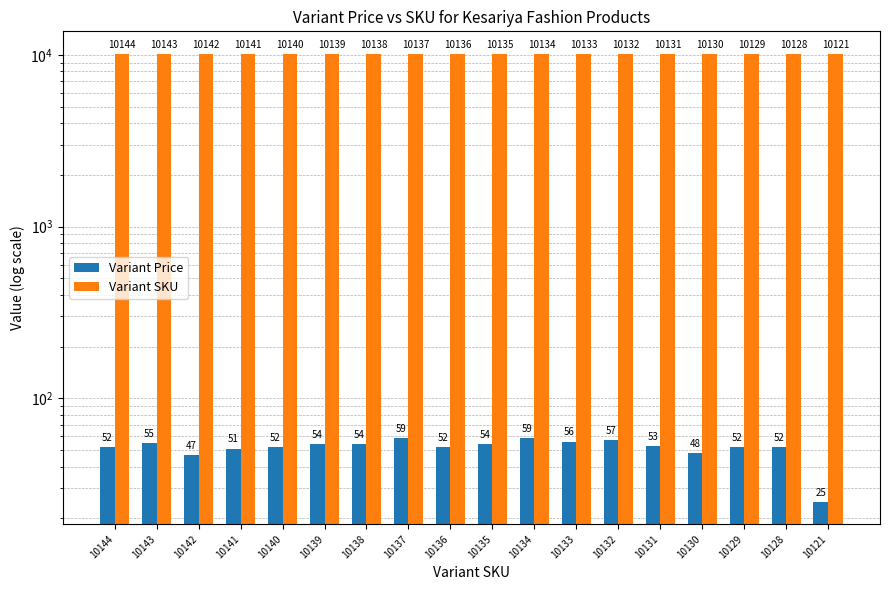

How many bars are there in each group?

2